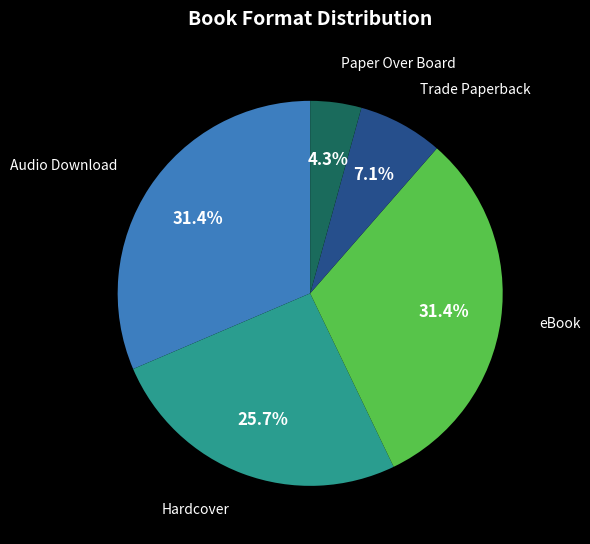

Between Hardcover and Paper Over Board, which is larger?

Hardcover